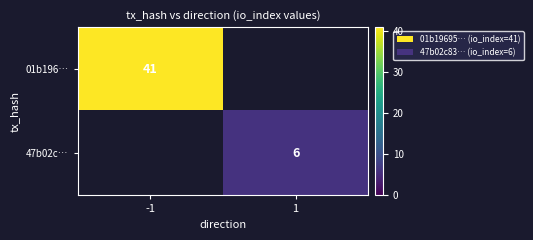

The value of 47b02c… at 1 is 9.6. True or false?

False